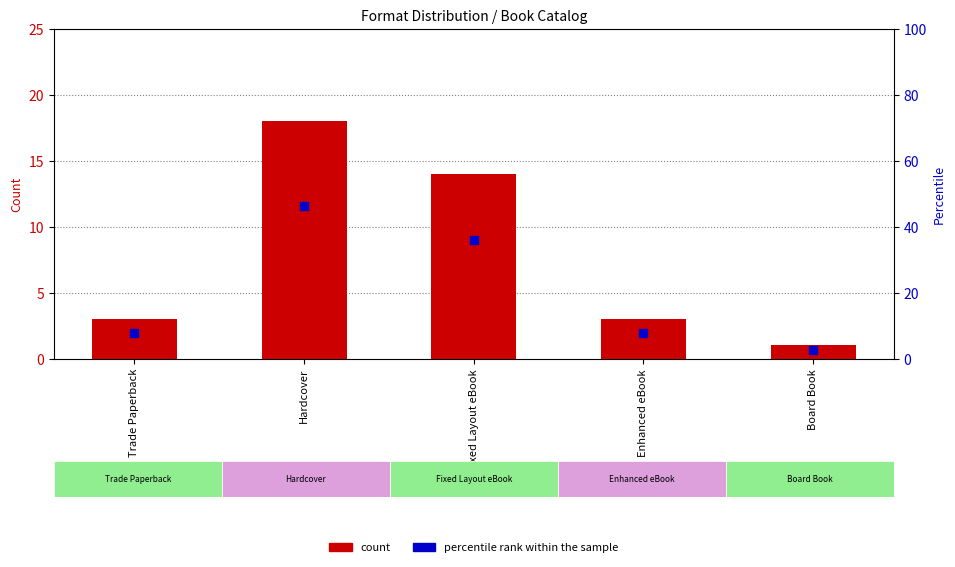

Which series has the largest total across all categories?

percentile rank within the sample